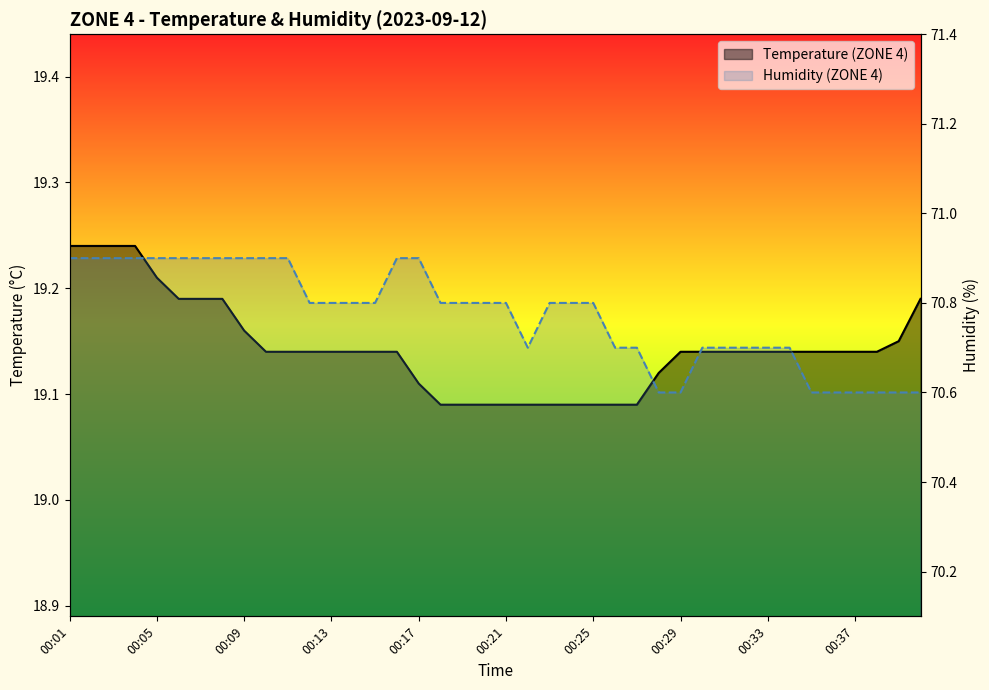

Reading left to right, what are all the values shown in this chart?

Temperature (ZONE 4): 19.2	19.2	19.2	19.2	19.2	19.2	19.2	19.2	19.2	19.1	19.1	19.1	19.1	19.1	19.1	19.1	19.1	19.1	19.1	19.1	19.1	19.1	19.1	19.1	19.1	19.1	19.1	19.1	19.1	19.1	19.1	19.1	19.1	19.1	19.1	19.1	19.1	19.1	19.1	19.2
Humidity (ZONE 4): 70.9	70.9	70.9	70.9	70.9	70.9	70.9	70.9	70.9	70.9	70.9	70.8	70.8	70.8	70.8	70.9	70.9	70.8	70.8	70.8	70.8	70.7	70.8	70.8	70.8	70.7	70.7	70.6	70.6	70.7	70.7	70.7	70.7	70.7	70.6	70.6	70.6	70.6	70.6	70.6